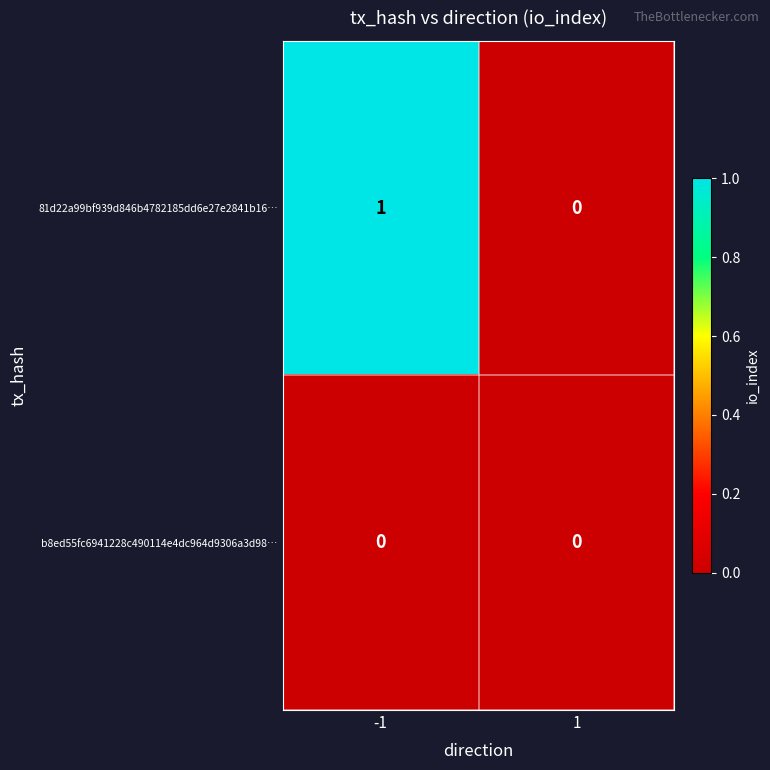

True or false: 81d22a99bf939d846b4782185dd6e27e2841b16… has a value of 1 at -1.

True